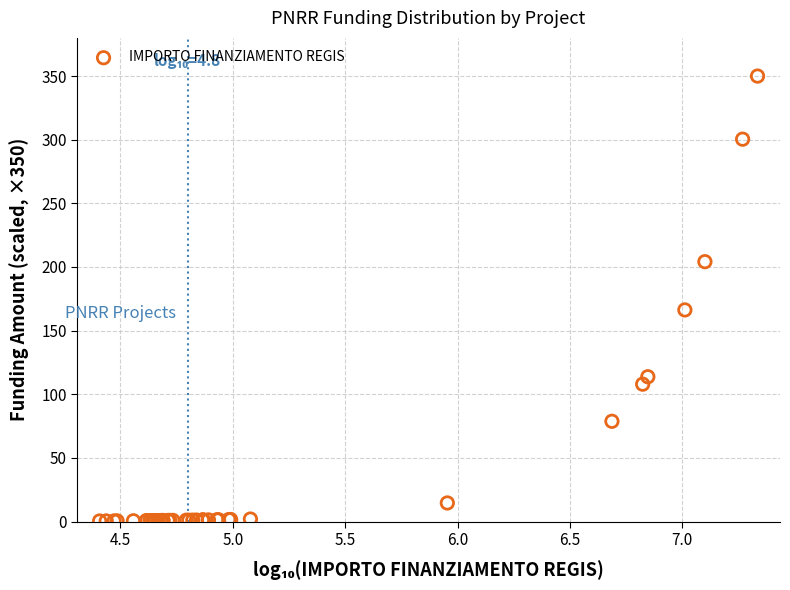

What Y value in the scatter plot is closest to 175?

166.3